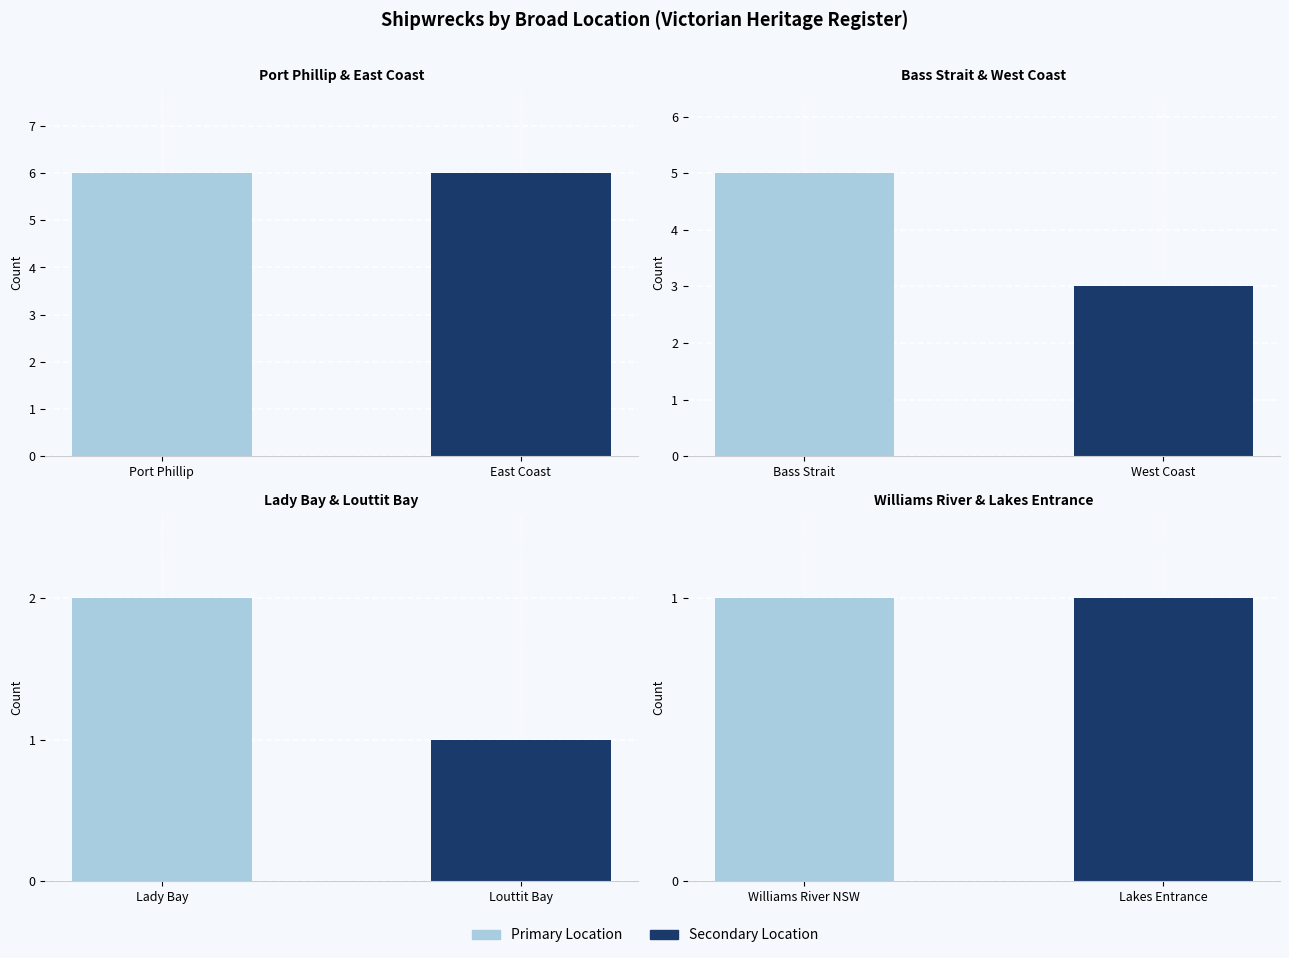

Count the number of categories in the chart.

8